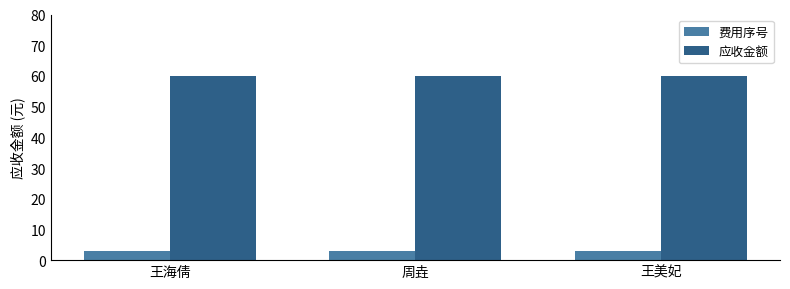

What is the highest value of the 费用序号 series?

3